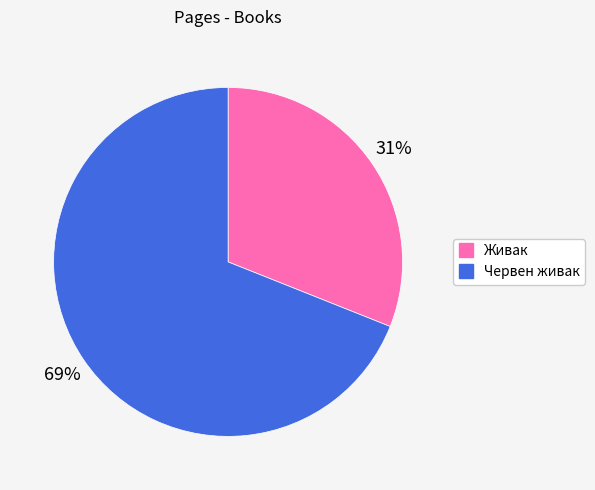

To the nearest percent, what is the difference between the largest and smallest slice percentages?

38%